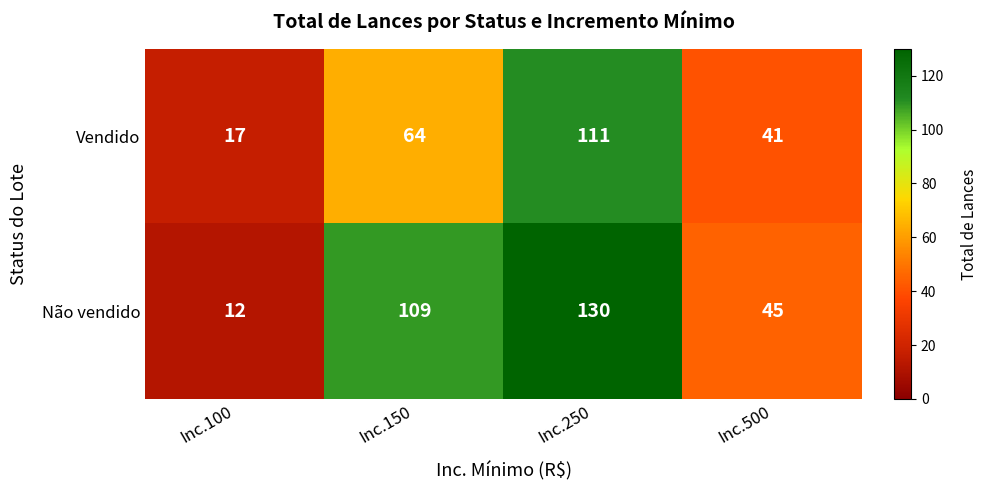

What is the smallest value displayed?

12